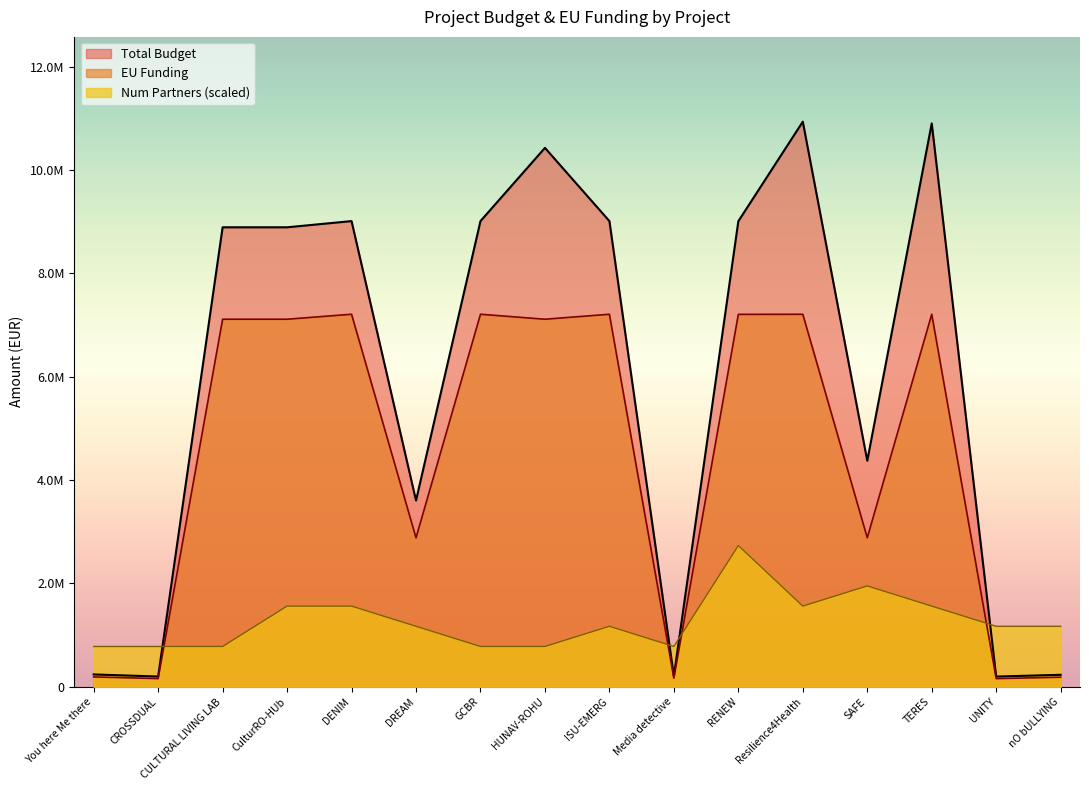

In EU Funding, how many points are lower than both neighbors (excluding endpoints)?

7